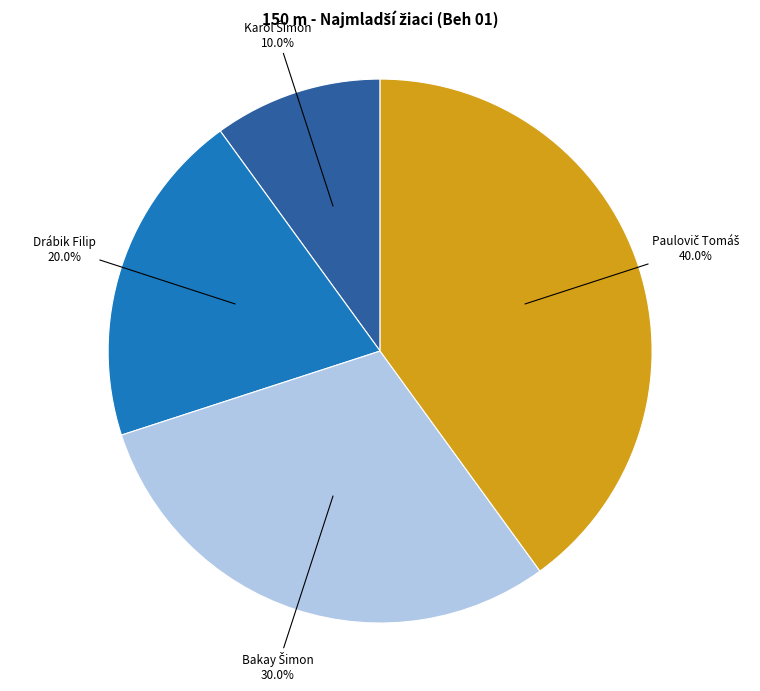

Is there a majority slice in this chart?

No